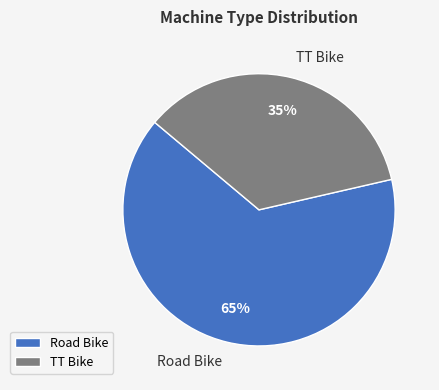

Rank the categories by value from lowest to highest.

TT Bike, Road Bike